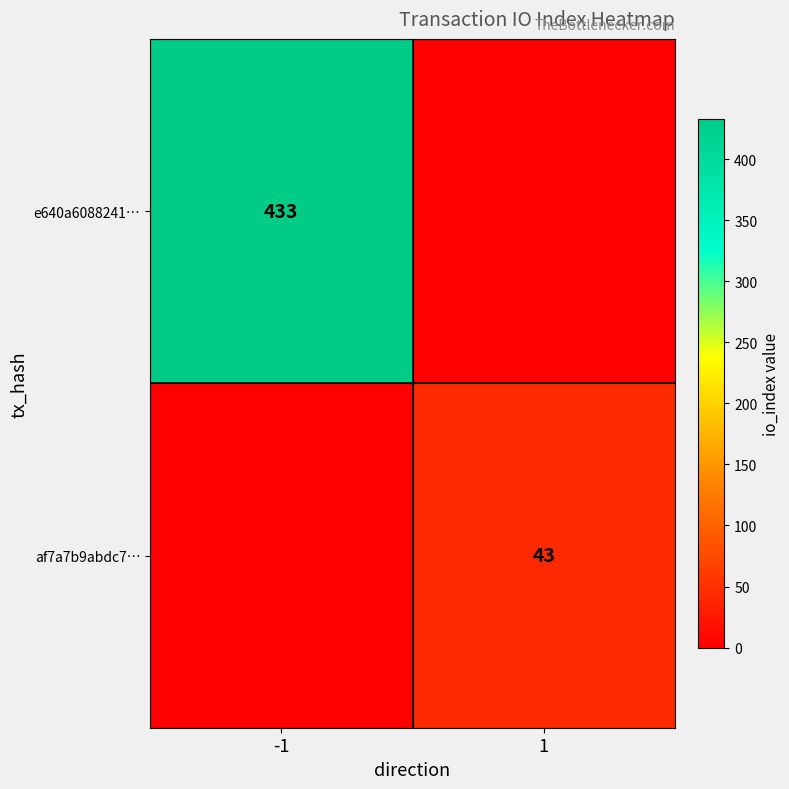

How many categories are shown in the chart?

2